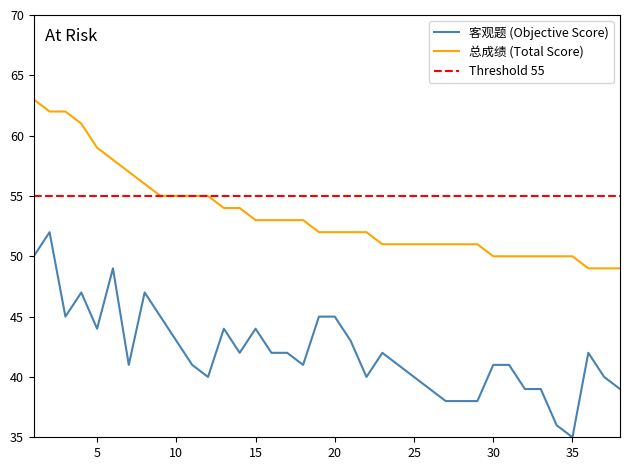

What is the minimum value shown in the chart?

35